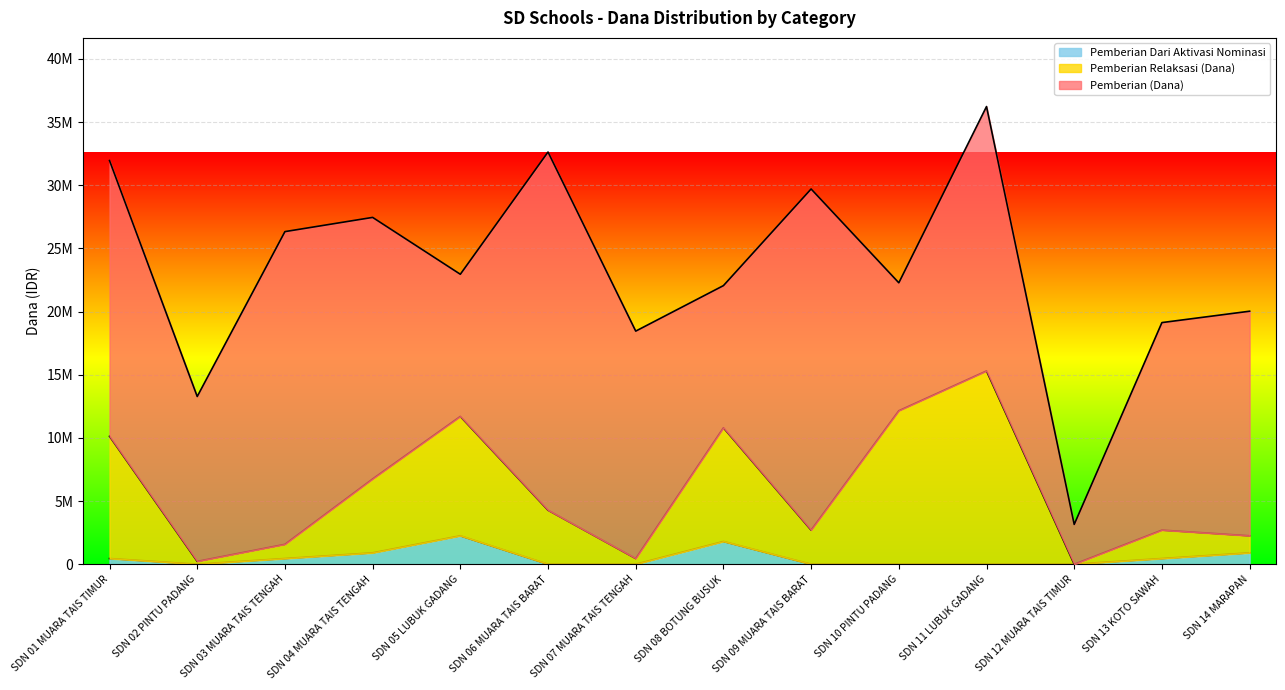

What are all the series names shown in the legend?

Pemberian Dari Aktivasi Nominasi, Pemberian Relaksasi (Dana), Pemberian (Dana)